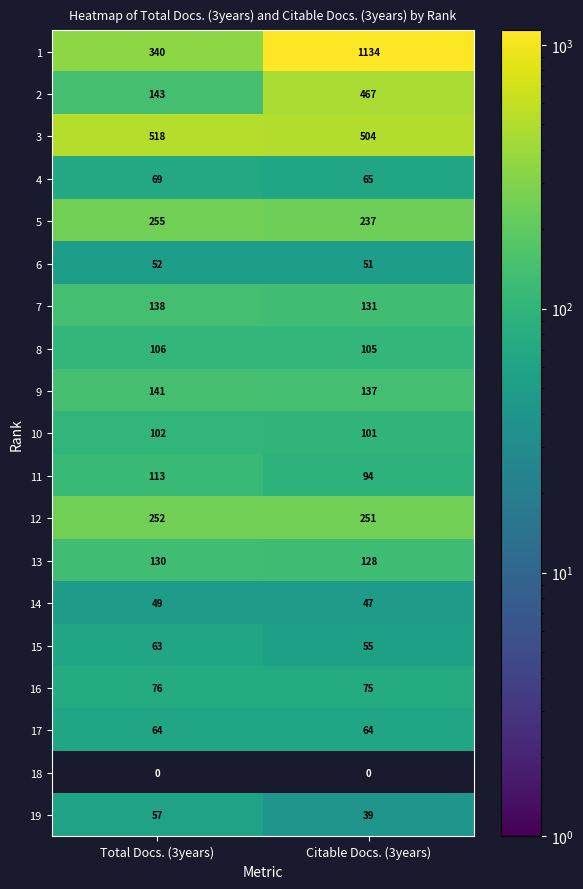

What is the difference between the highest and lowest values at Total Docs. (3years)?

518